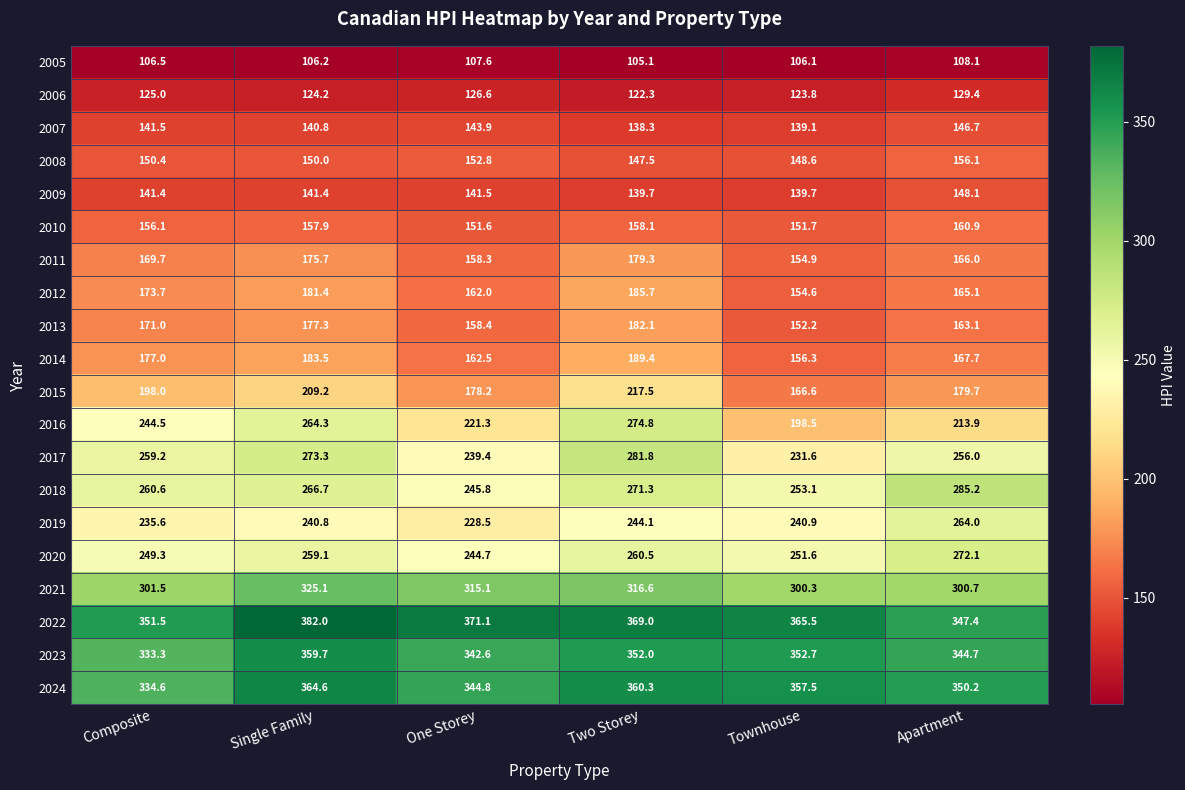

Which category has the highest value across all series?

Single Family